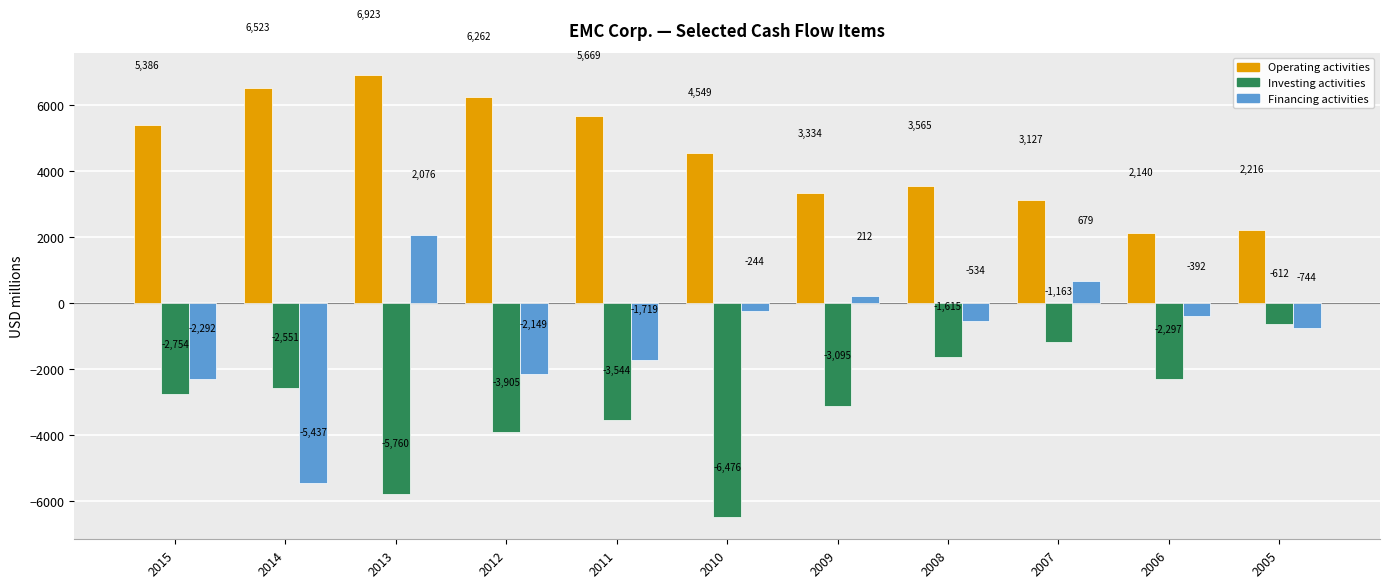

At which category is the sum across all series the highest?

2013